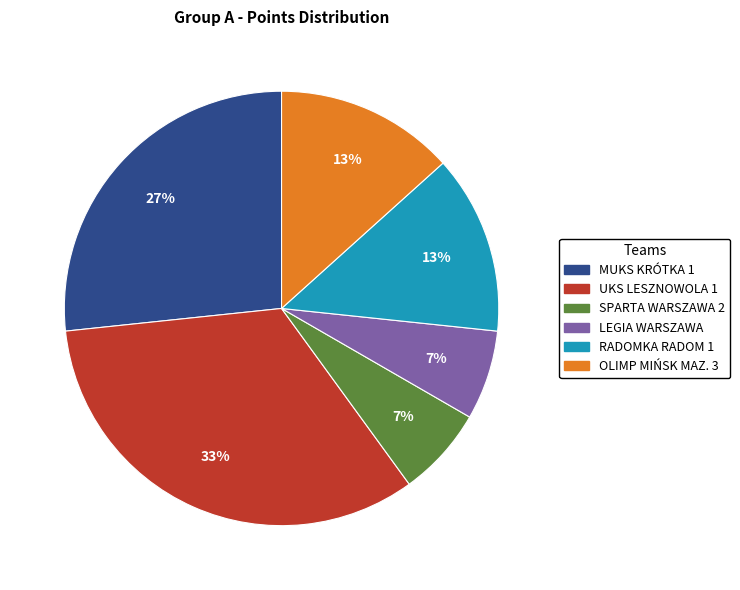

What is the ratio of the value at LEGIA WARSZAWA to the value at SPARTA WARSZAWA 2?

1.0